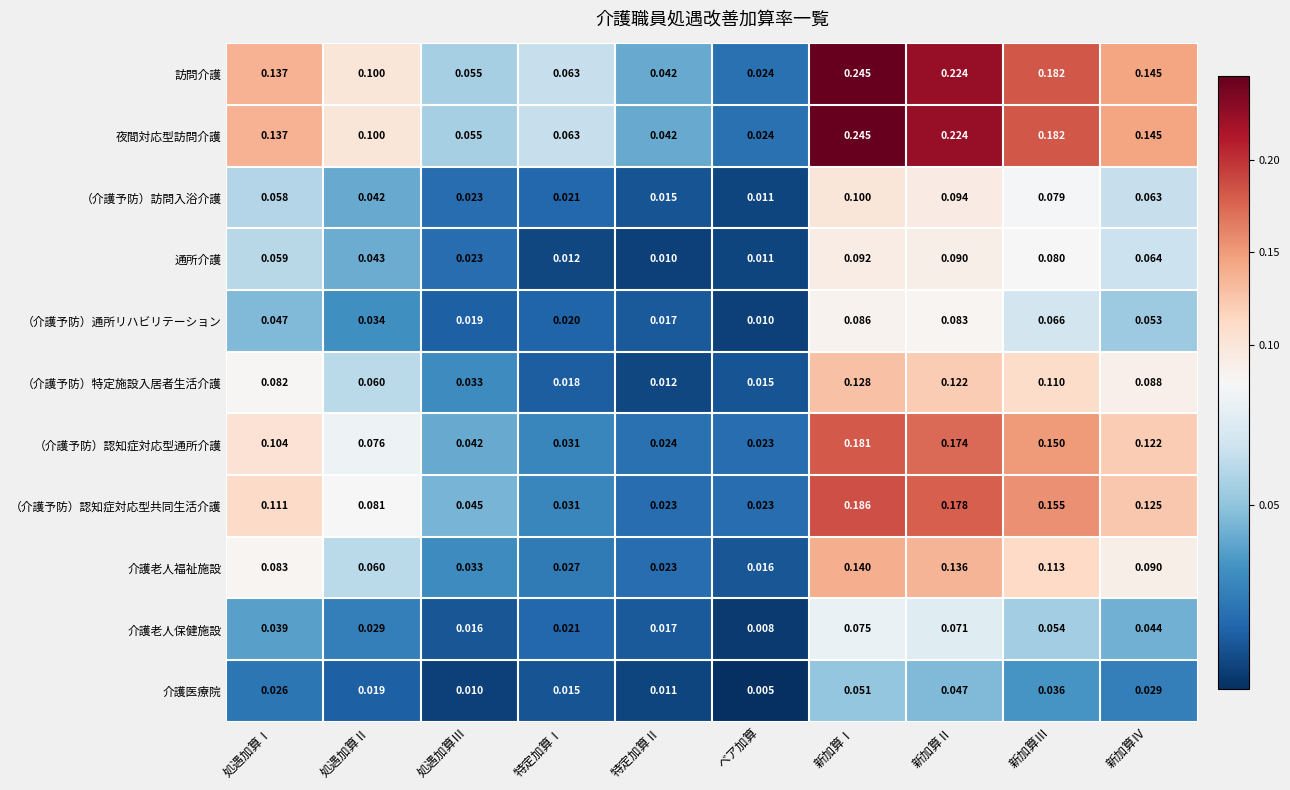

Which category has the lowest value in the 介護老人福祉施設 series?

ベア加算